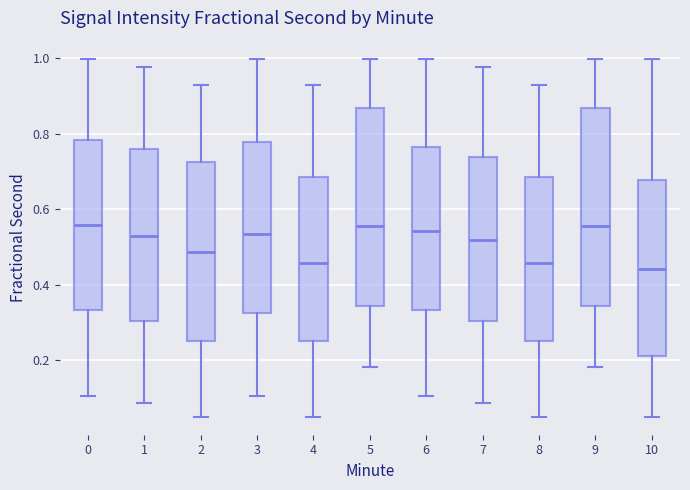

Where is the upper edge of the box at x = 4 on the y-axis? The values are not printed on the chart, so give them approximately, as read against the axis.

0.68